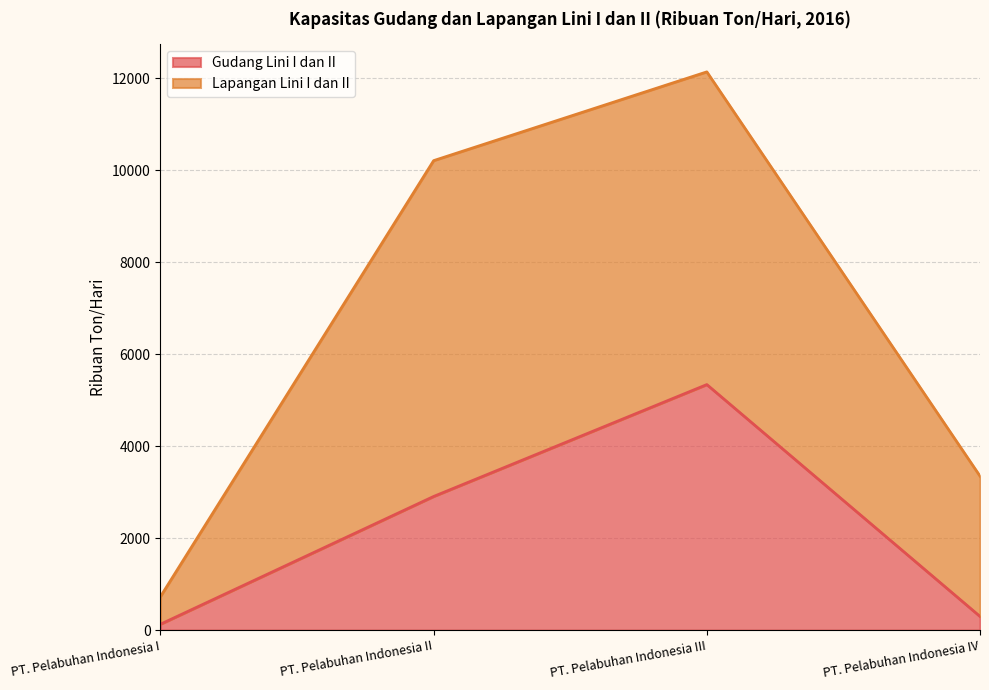

How many lines are shown in the chart?

2